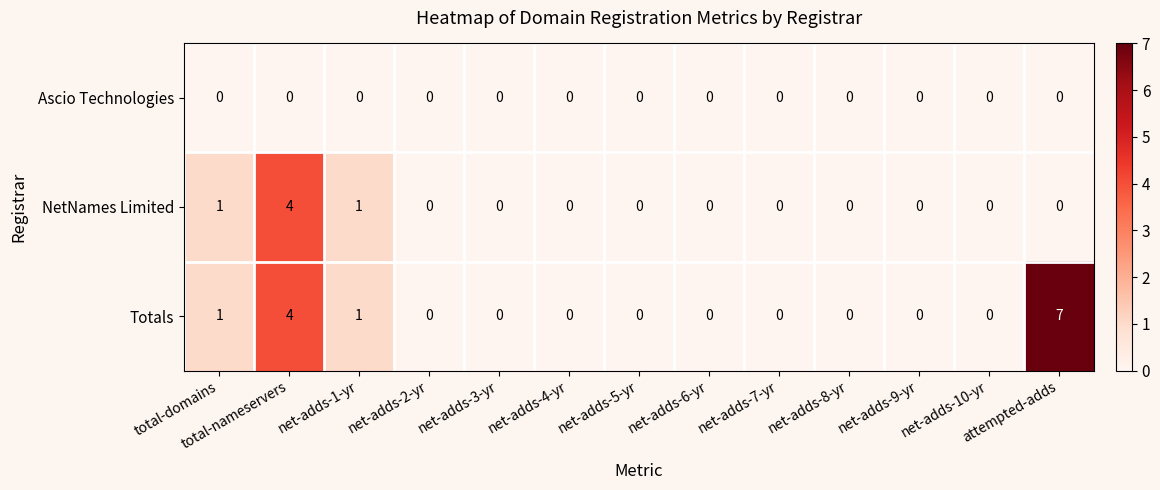

Is it true that Ascio Technologies equals 0 at net-adds-4-yr?

True